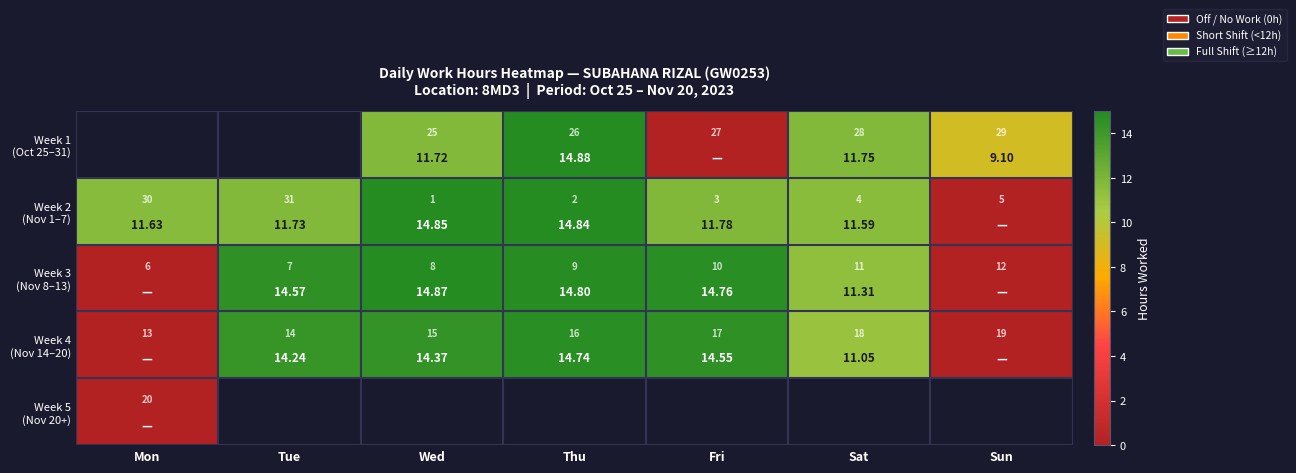

The Week 2 (Nov 1–7) series shows 11.6 at Mon. True or false?

True